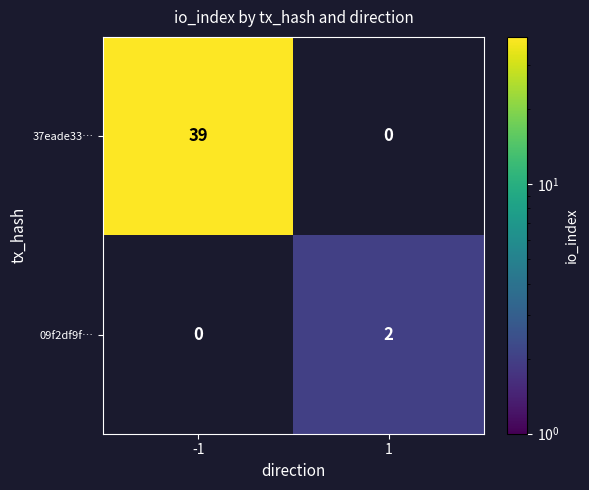

Reading right to left, list all the values displayed in this chart.

37eade33…: 0	39
09f2df9f…: 2	0